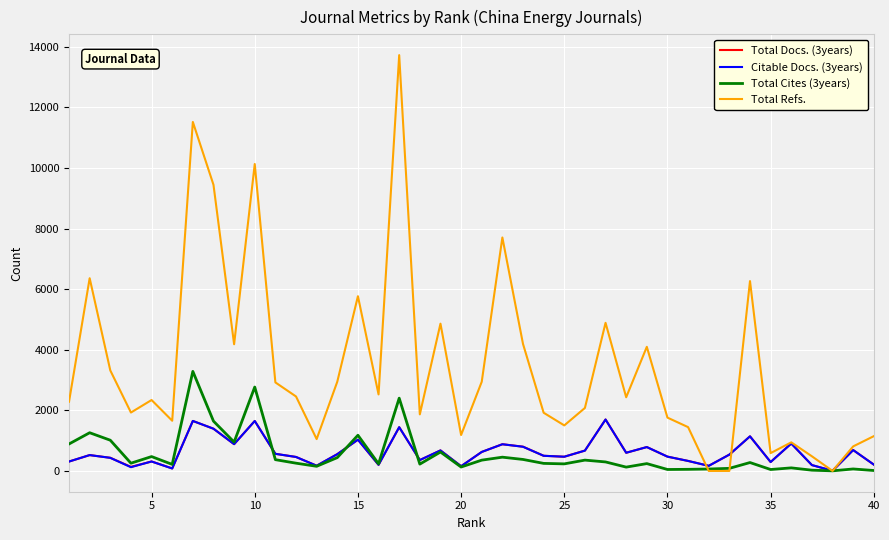

What is the greatest value displayed?

13727